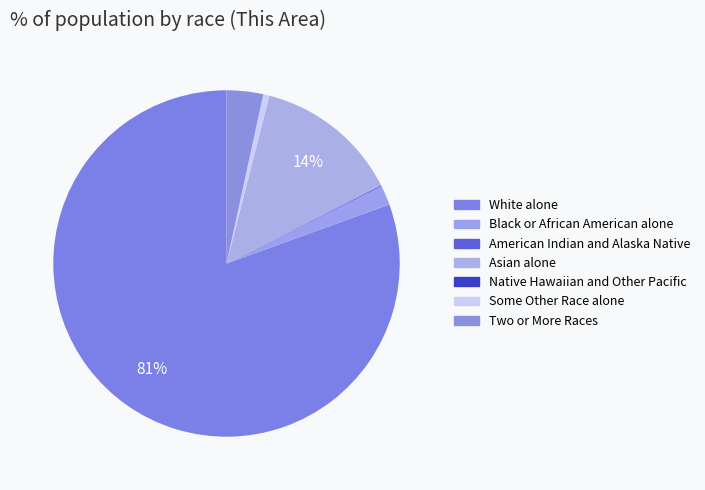

Which slice represents more than half of the pie?

White alone